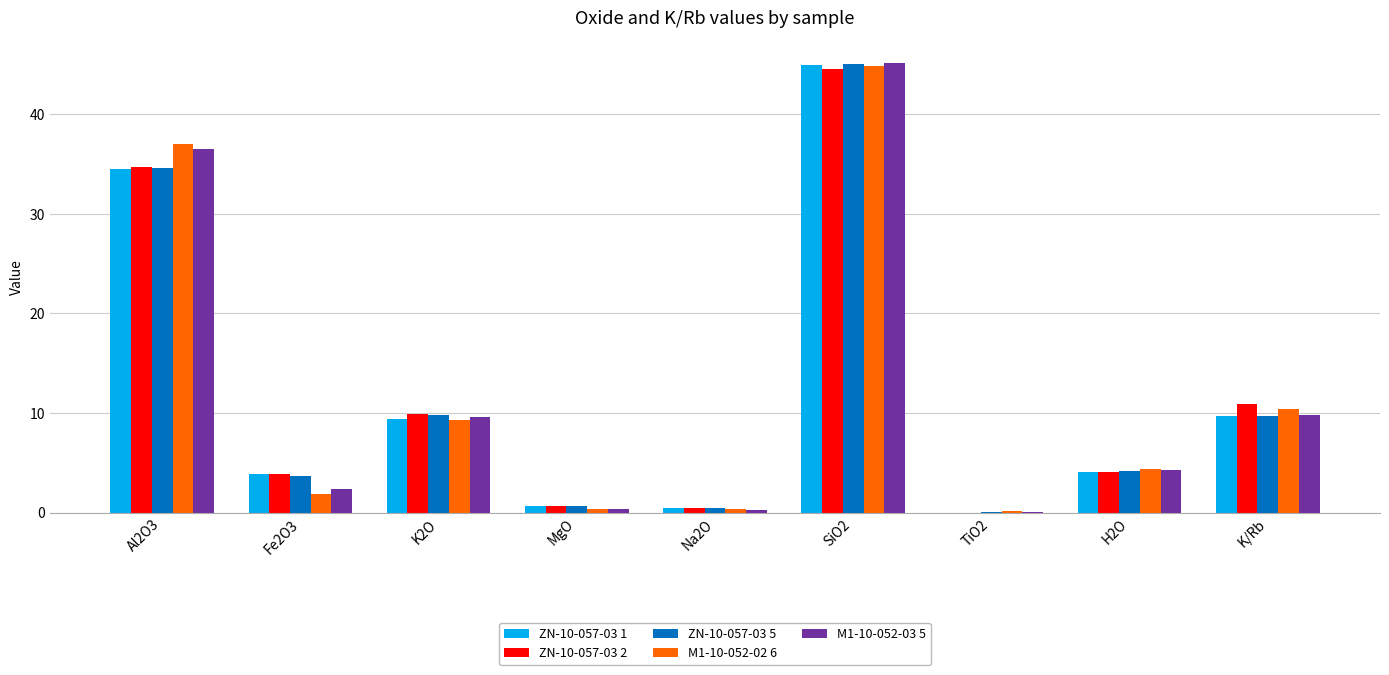

What is the approximate value of ZN-10-057-03 1 at SiO2?

44.9